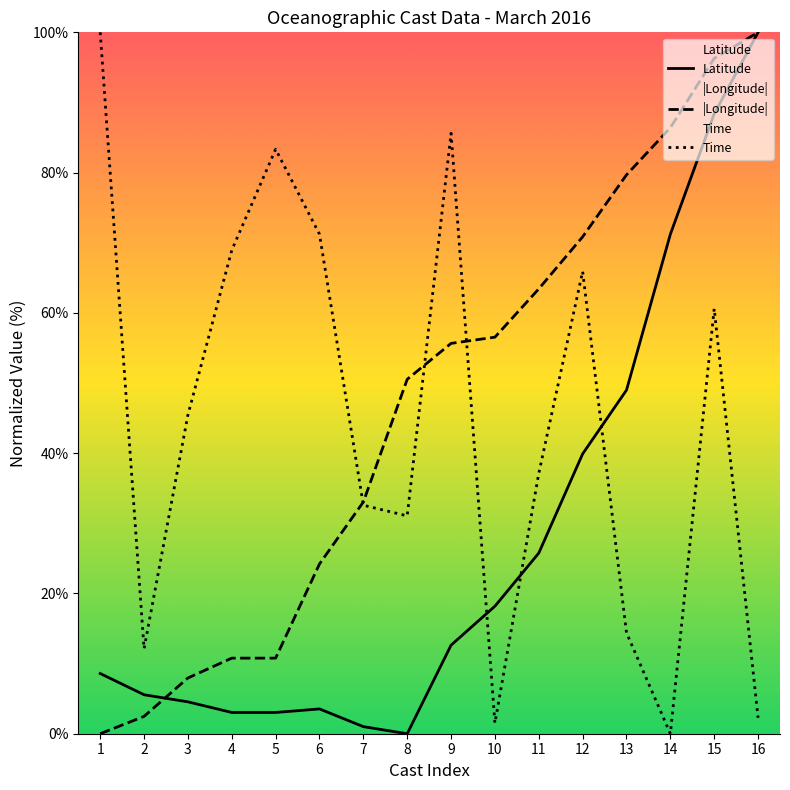

Rank the series at 10 from lowest to highest value.

Time, Latitude, |Longitude|